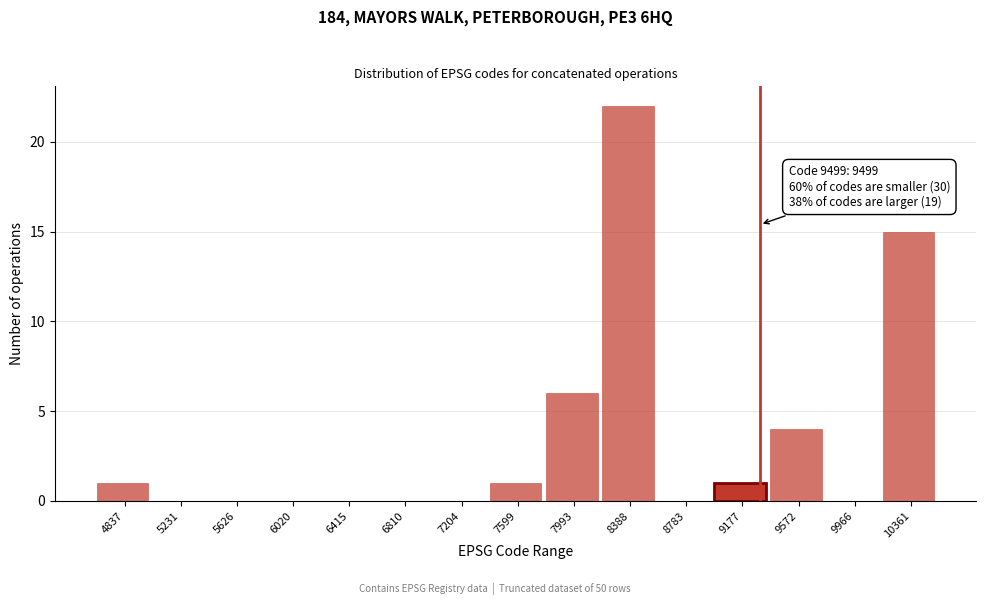

Reading left to right, transcribe all the data shown in this chart.

4837=1	5231=0	5626=0	6020=0	6415=0	6810=0	7204=0	7599=1	7993=6	8388=22	8783=0	9177=1	9572=4	9966=0	10361=15